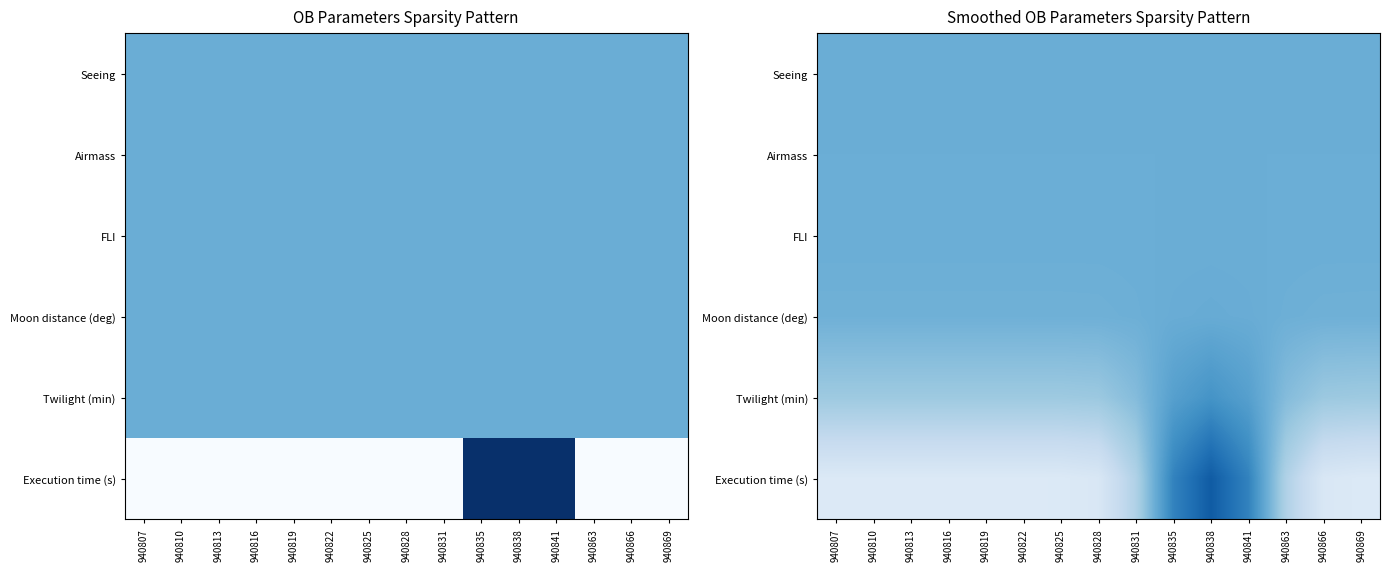

Is it true that Twilight (min) equals 0.5 at 940828?

False